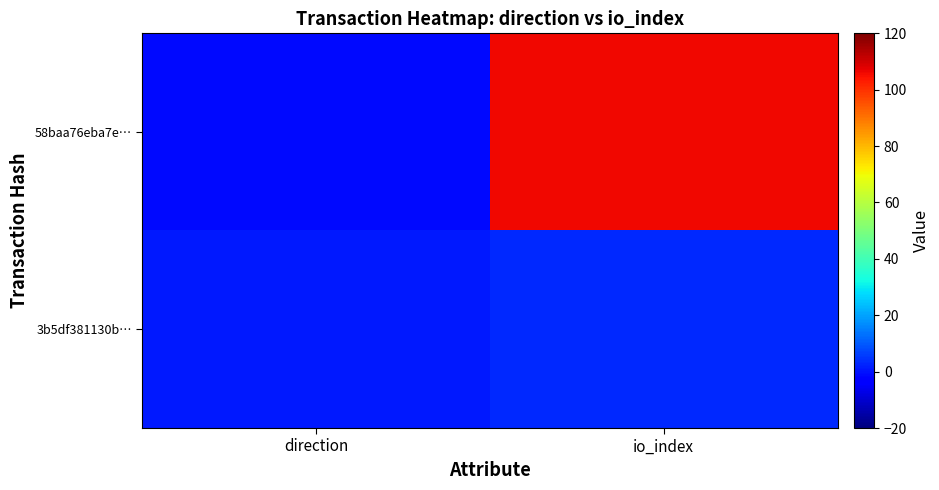

Reading left to right, list all the values displayed in this chart.

58baa76eba7e…: direction=-1	io_index=106
3b5df381130b…: direction=1	io_index=3